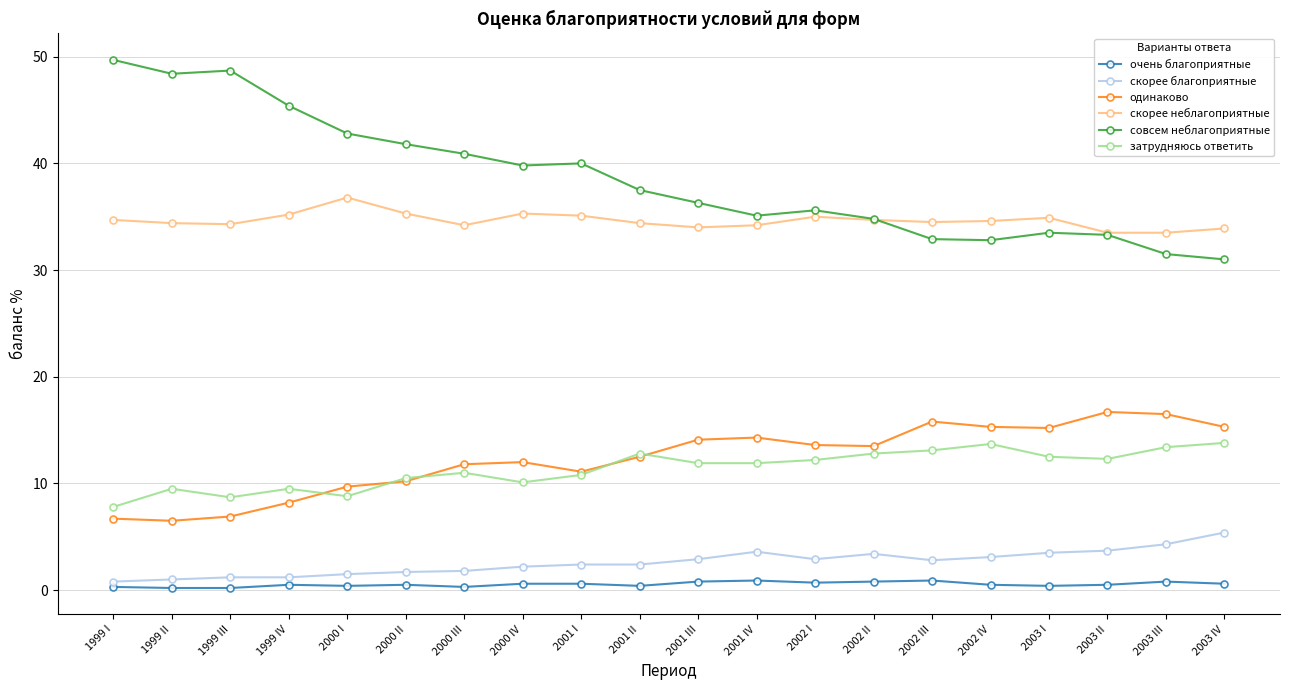

Which series has the largest range (max minus min)?

совсем неблагоприятные